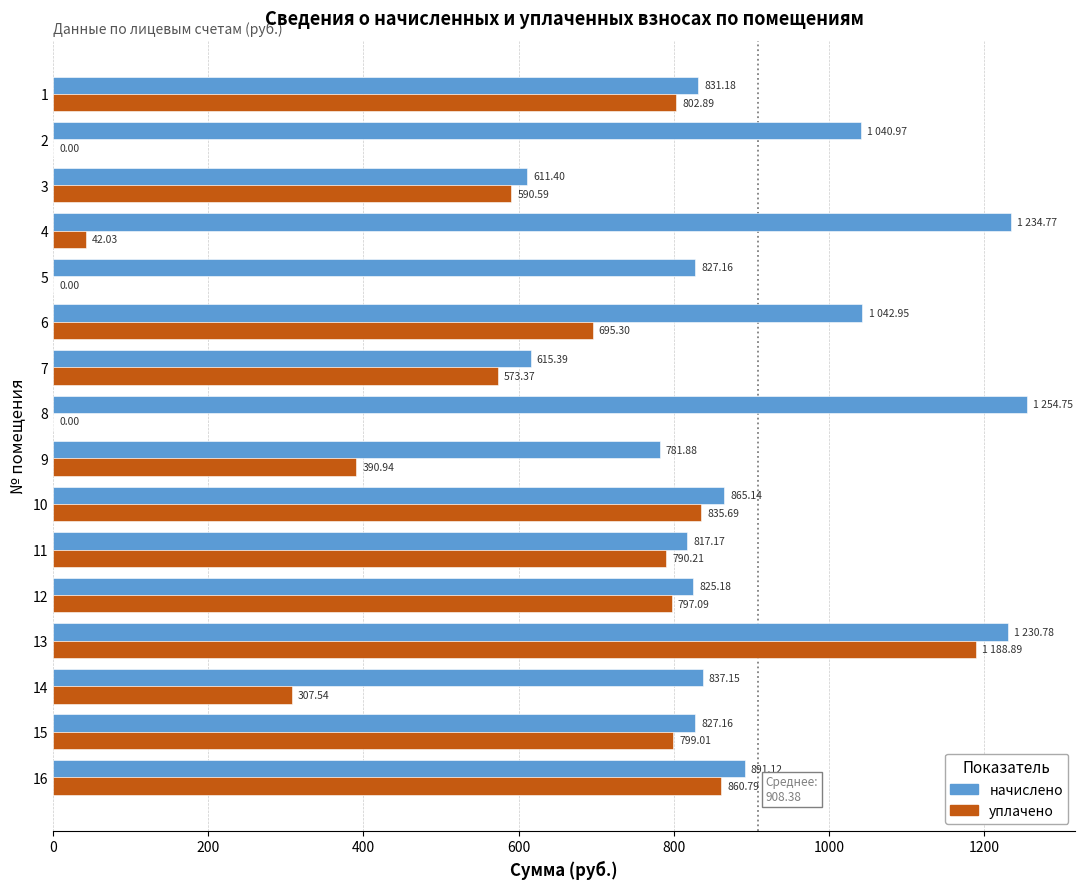

What is the sum of all уплачено values?

8674.3